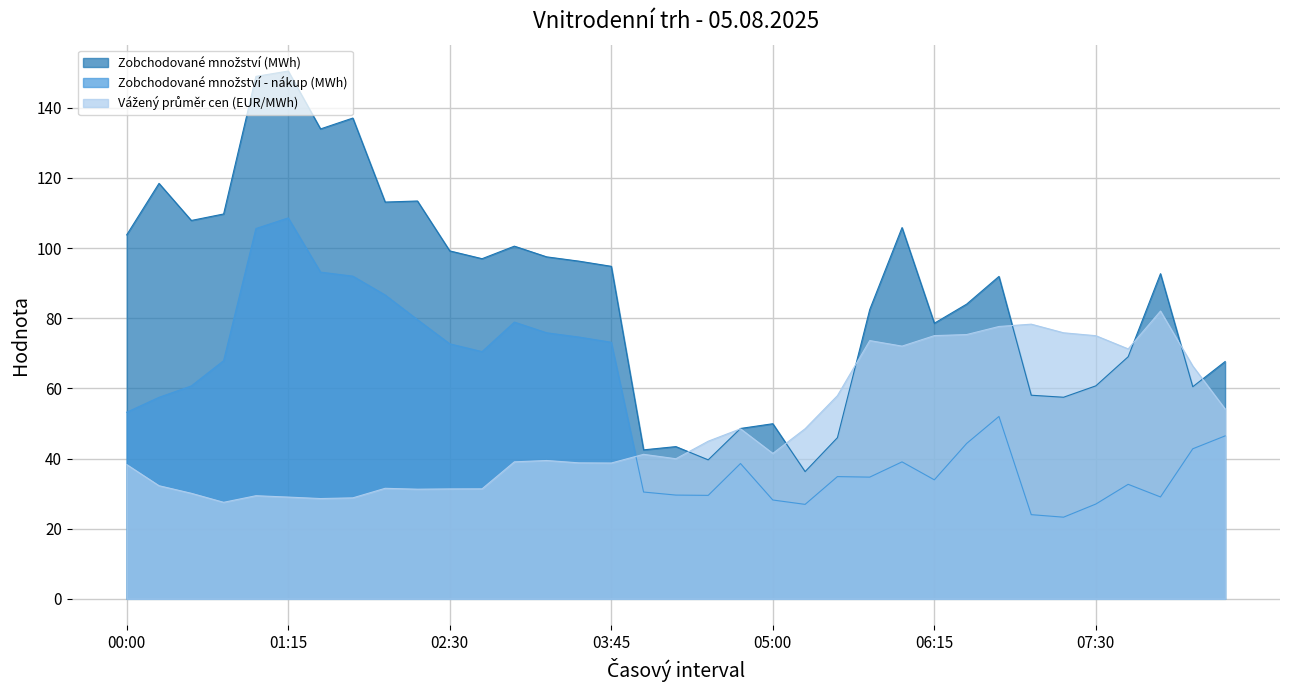

At which label does Vážený průměr cen (EUR/MWh) first exceed 41?

04:00